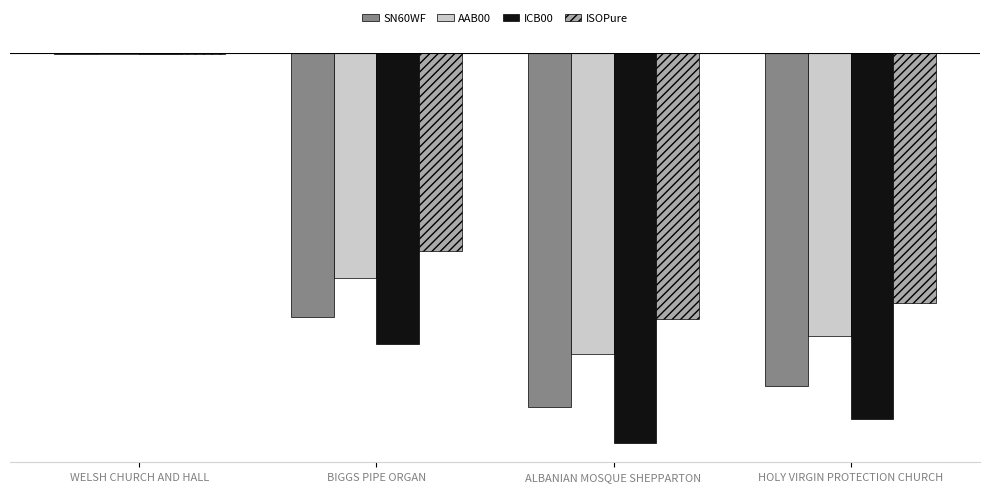

List the labels in order of ICB00 value, smallest first.

ALBANIAN MOSQUE SHEPPARTON, HOLY VIRGIN PROTECTION CHURCH, BIGGS PIPE ORGAN, WELSH CHURCH AND HALL